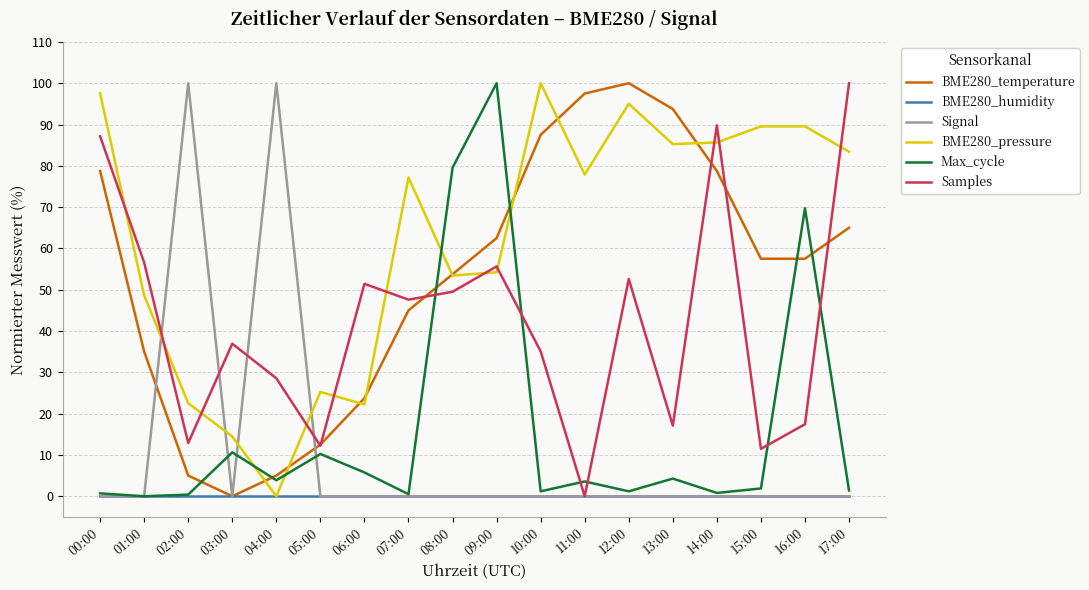

Between 02:00 and 12:00, which series saw the biggest shift?

Signal